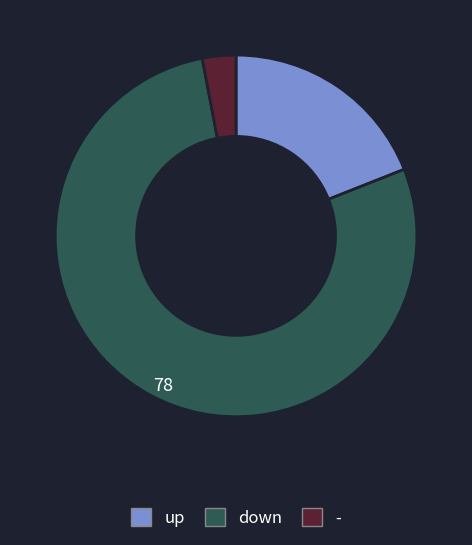

True or false: down accounts for 78% of the total.

True